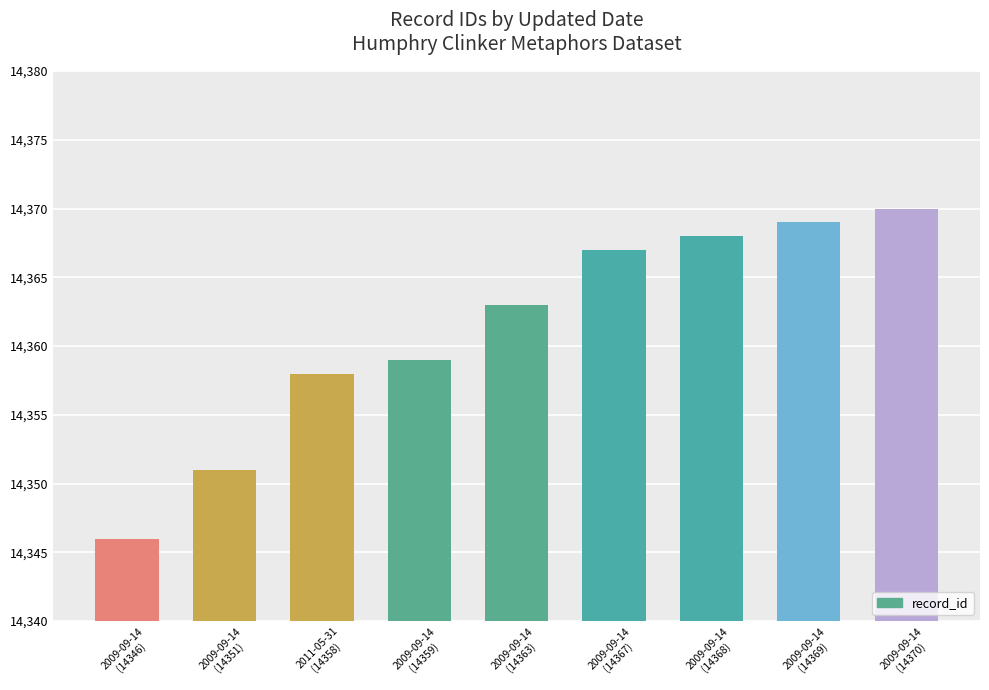

Reading left to right, list all the values displayed in this chart.

14346	14351	14358	14359	14363	14367	14368	14369	14370